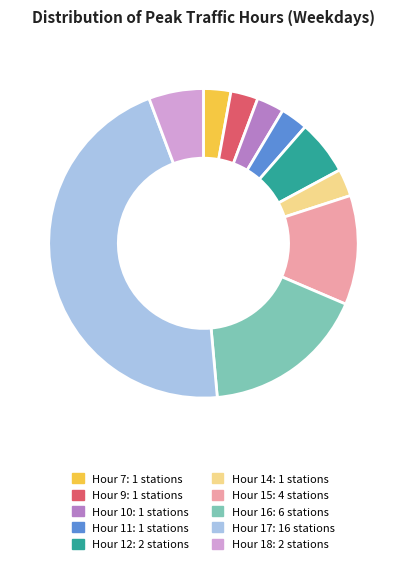

Does any single category account for the majority?

No